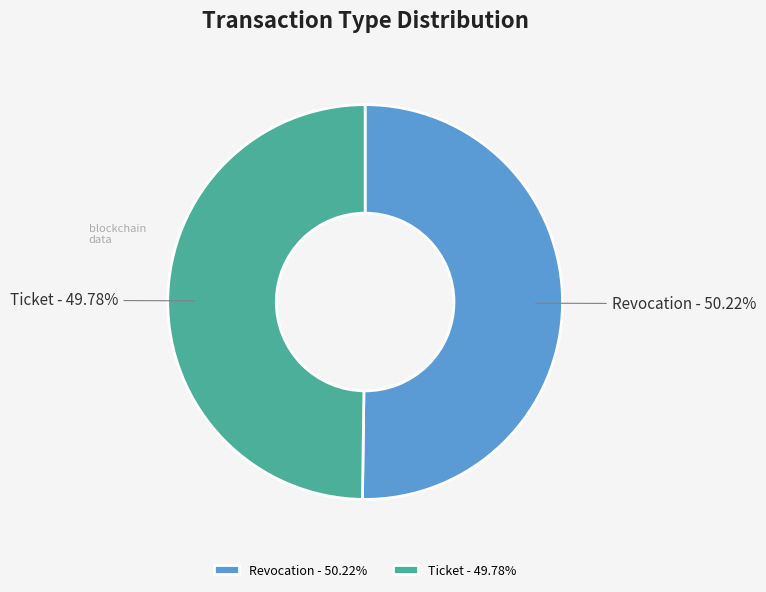

To the nearest percent, what percentage of the pie is Revocation?

50%